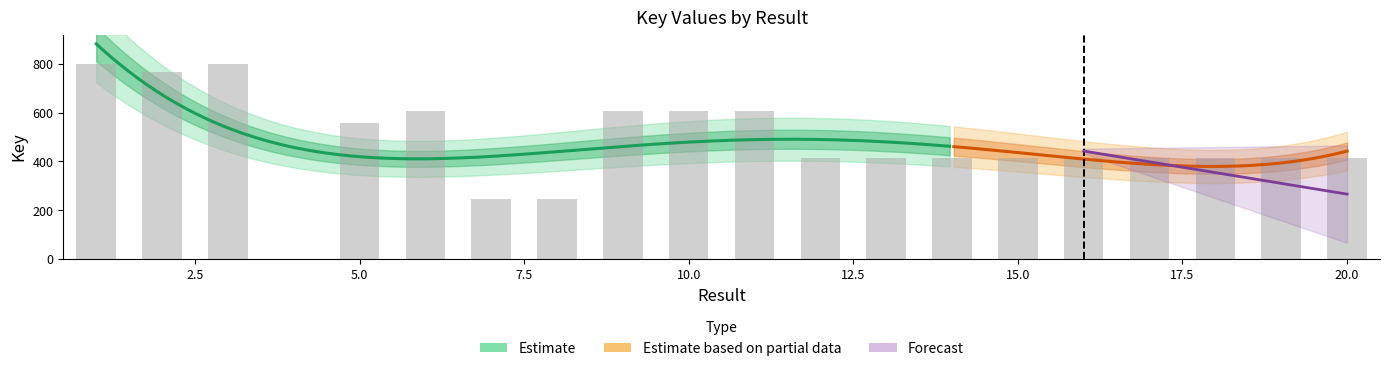

What is the maximum value shown in the chart?

800.0